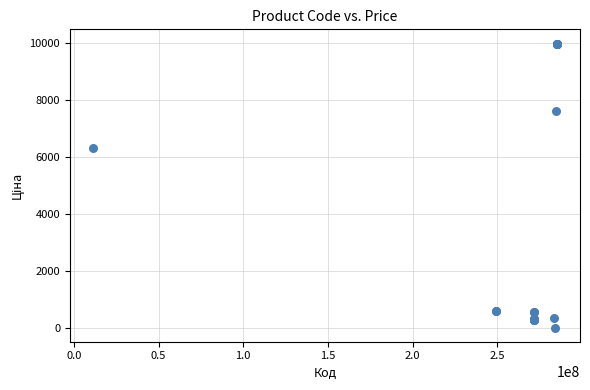

What Y value in the scatter plot is closest to 5003?

6308.8